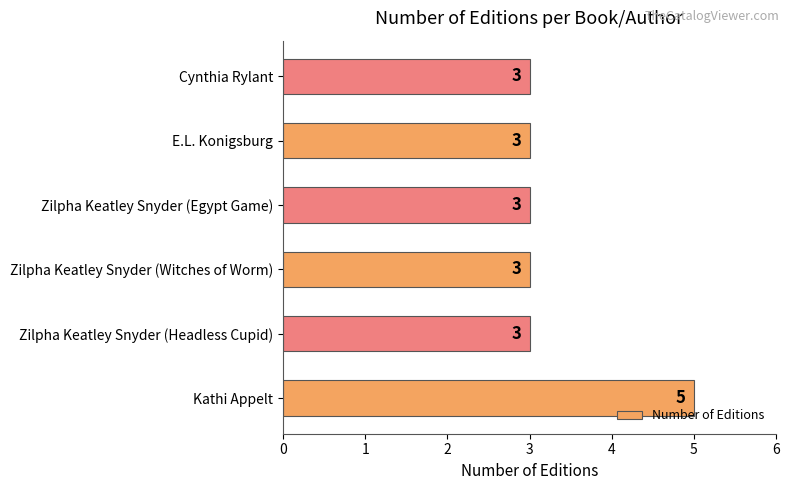

What is the ratio of the value at Zilpha Keatley Snyder (Headless Cupid) to the value at Cynthia Rylant?

1.0